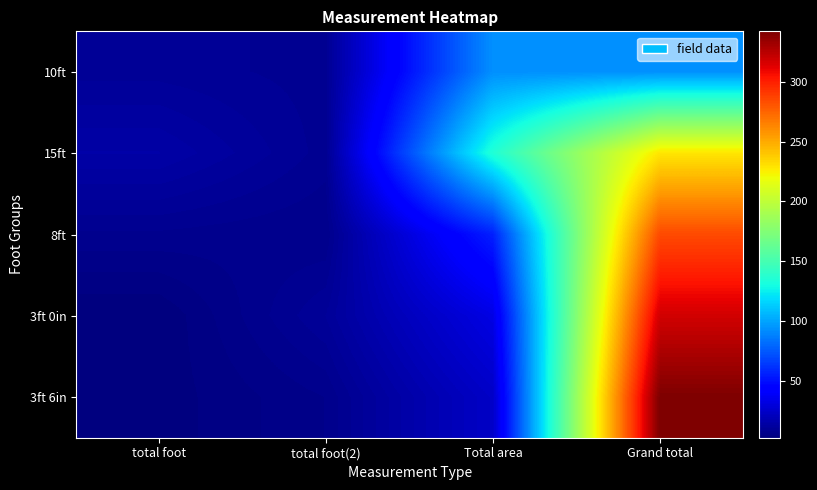

Reading left to right, extract all data points from this chart.

10ft: total foot=10.4	total foot(2)=9.0	Total area=93.4	Grand total=93.4
15ft: total foot=15.0	total foot(2)=9.0	Total area=135.0	Grand total=228.4
8ft: total foot=8.0	total foot(2)=7.0	Total area=56.0	Grand total=284.4
3ft 0in: total foot=3.0	total foot(2)=11.0	Total area=33.0	Grand total=317.4
3ft 6in: total foot=3.5	total foot(2)=7.0	Total area=24.5	Grand total=341.9